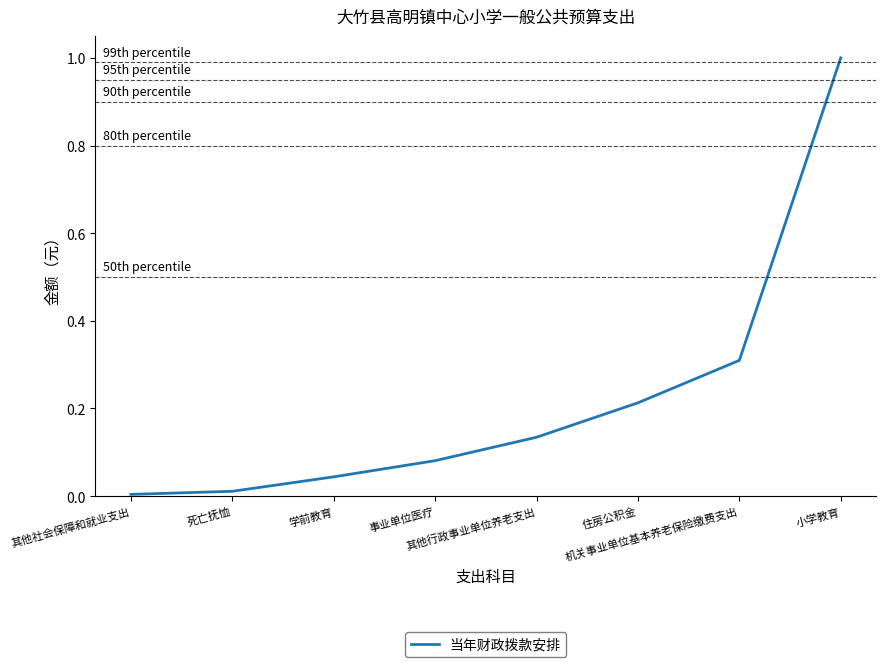

Is this an area chart (filled region under the line)?

No